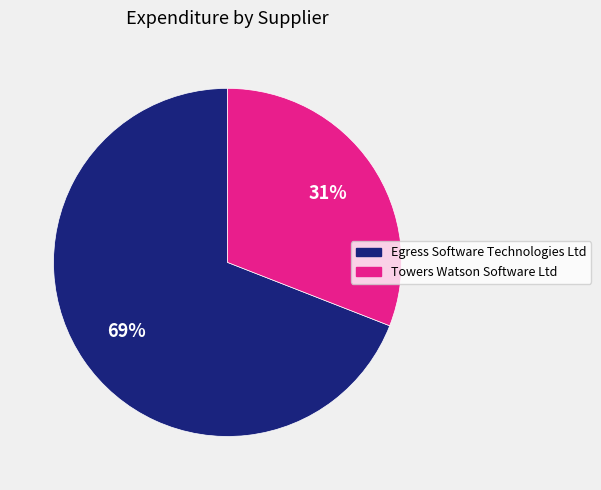

To the nearest percent, what portion does Towers Watson Software Ltd represent?

31%